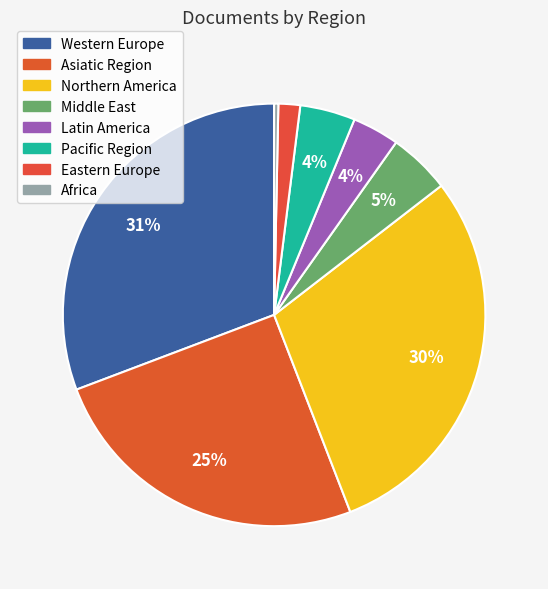

How many segments does this pie chart have?

8